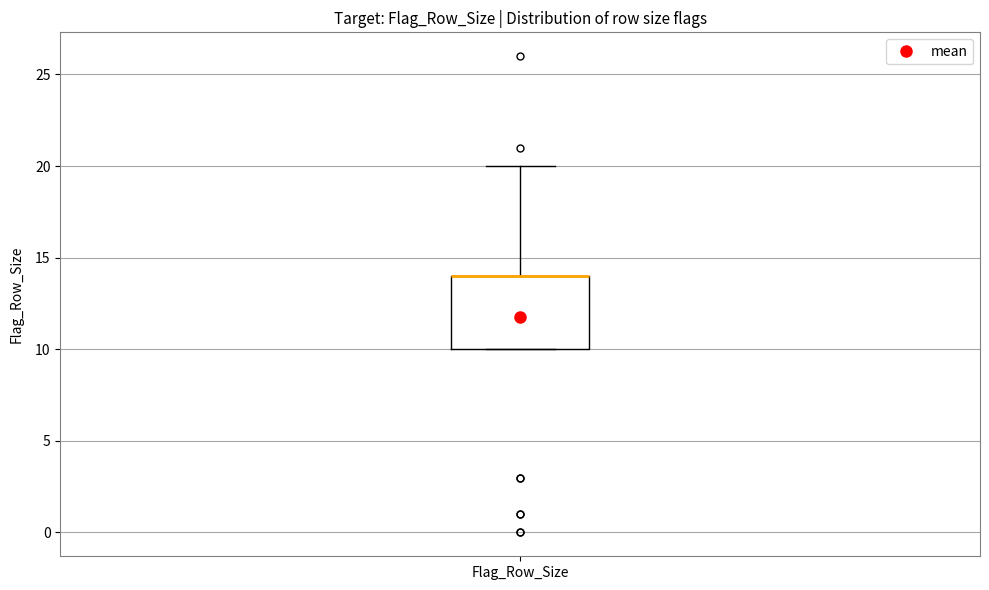

Read this box plot against the y-axis: the position of the median line, the range covered by the box, and the ends of both whiskers. The values are not printed on the chart, so give them approximately, as read against the axis.

median 14 (drawn on the box's upper edge), box 10 to 14, whiskers 10 to 20